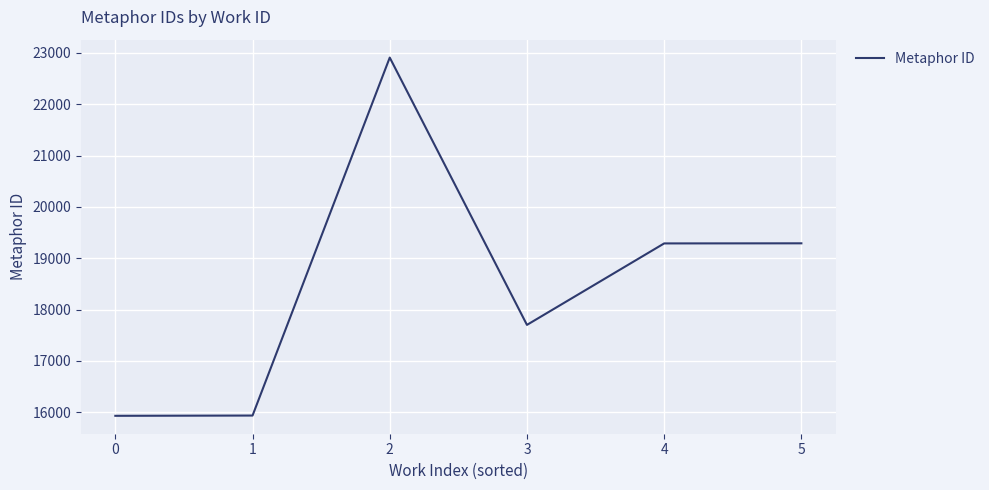

What is the average value?

18511